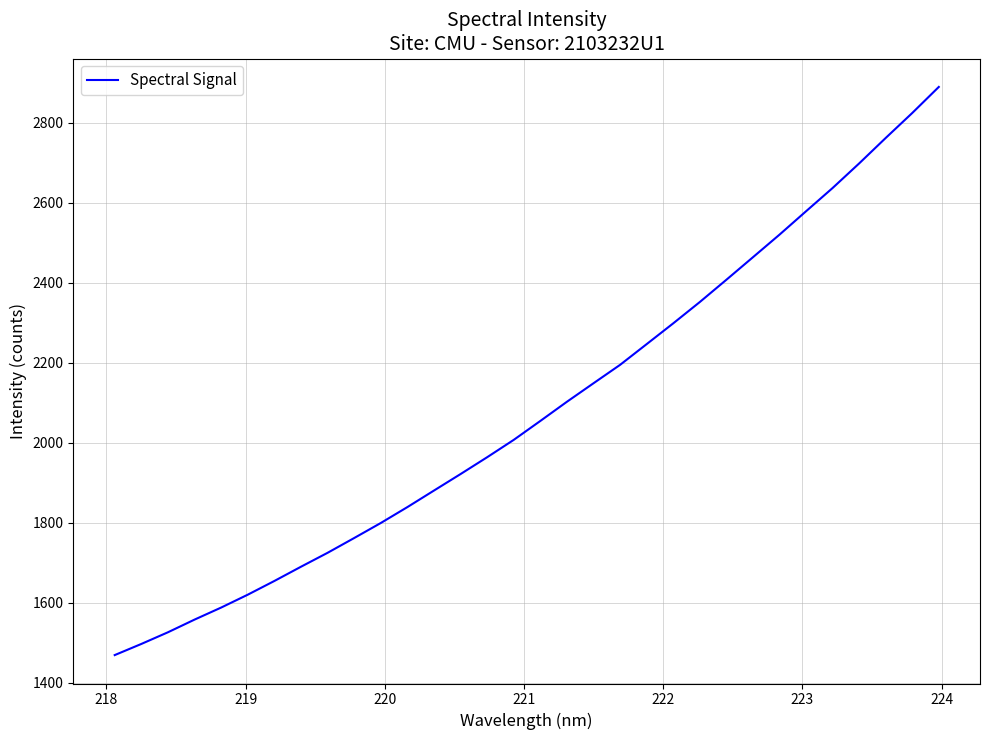

What is the average value?

2083.8